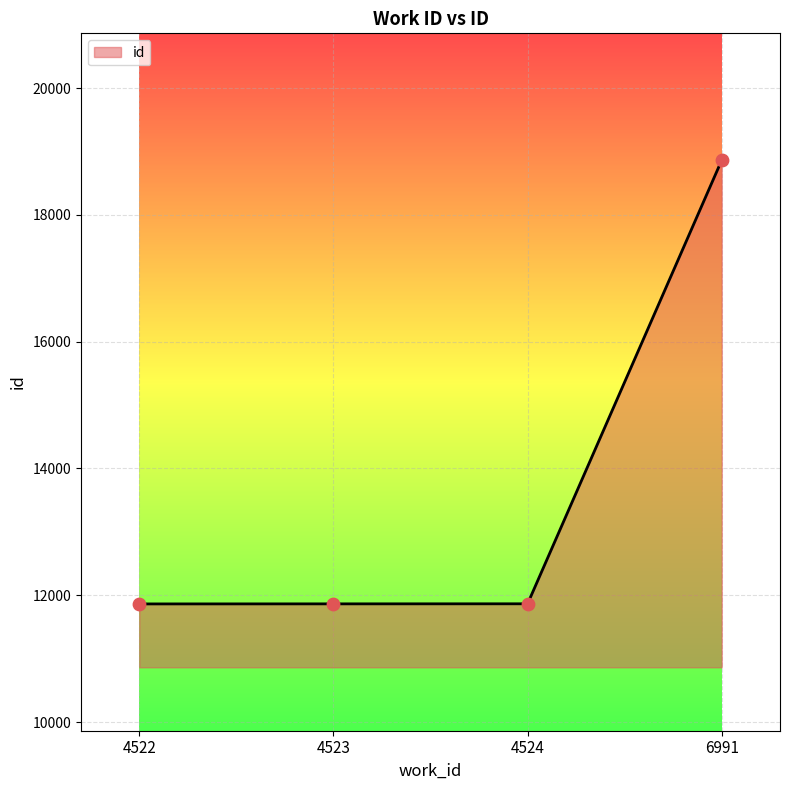

Approximately how many times larger is the value at 4524 compared to 4522?

1.0